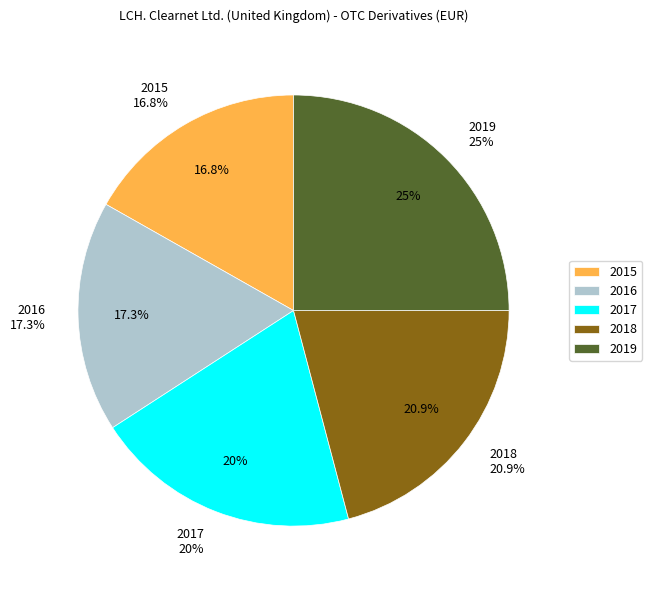

How many segments does this pie chart have?

5